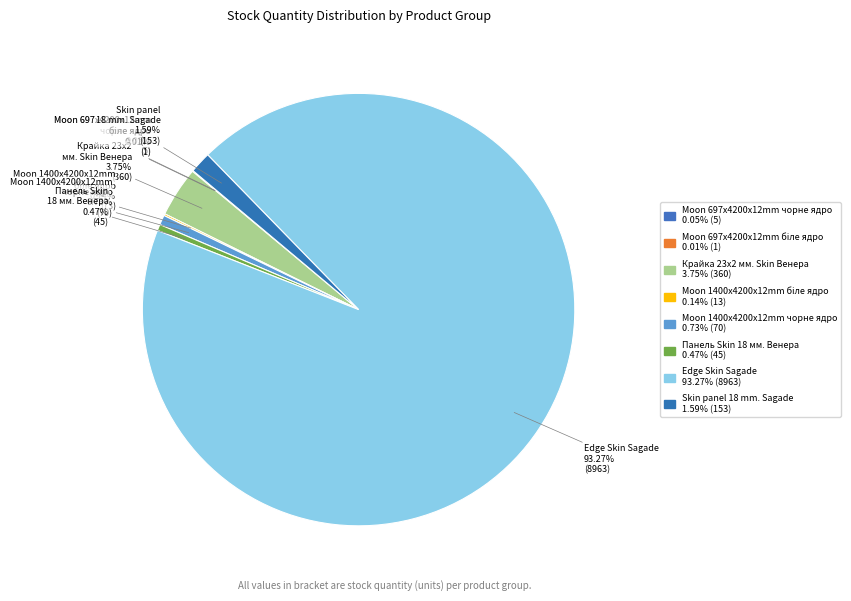

To the nearest percent, what is the average slice percentage?

12%